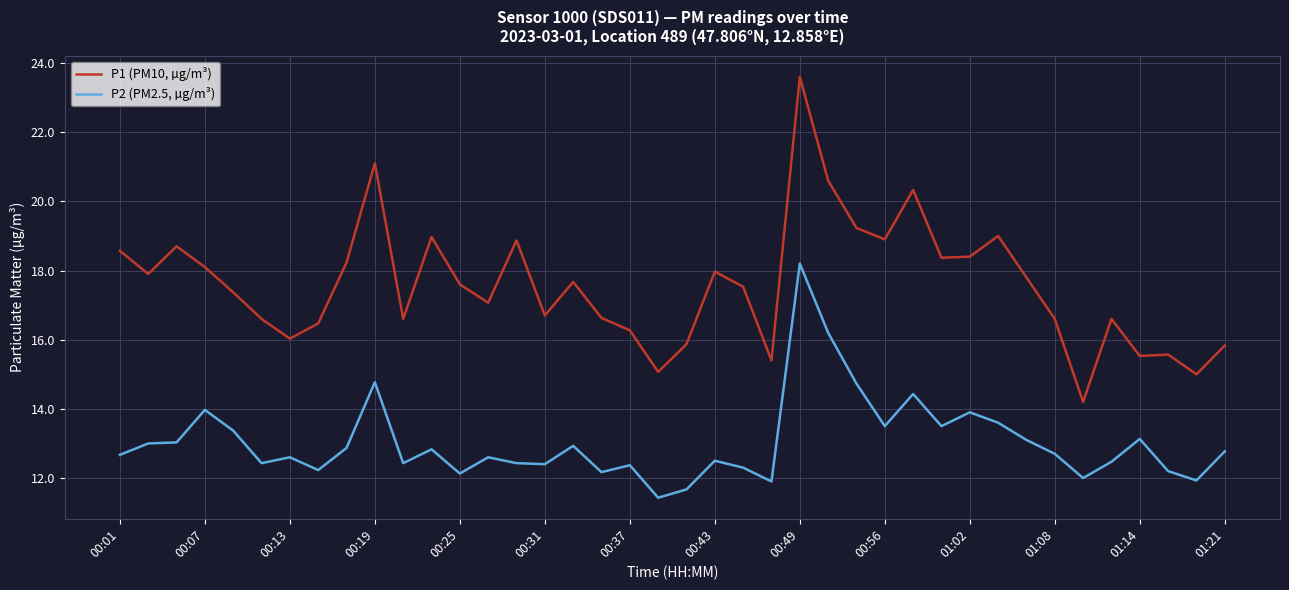

What is the maximum value shown in the chart?

23.6